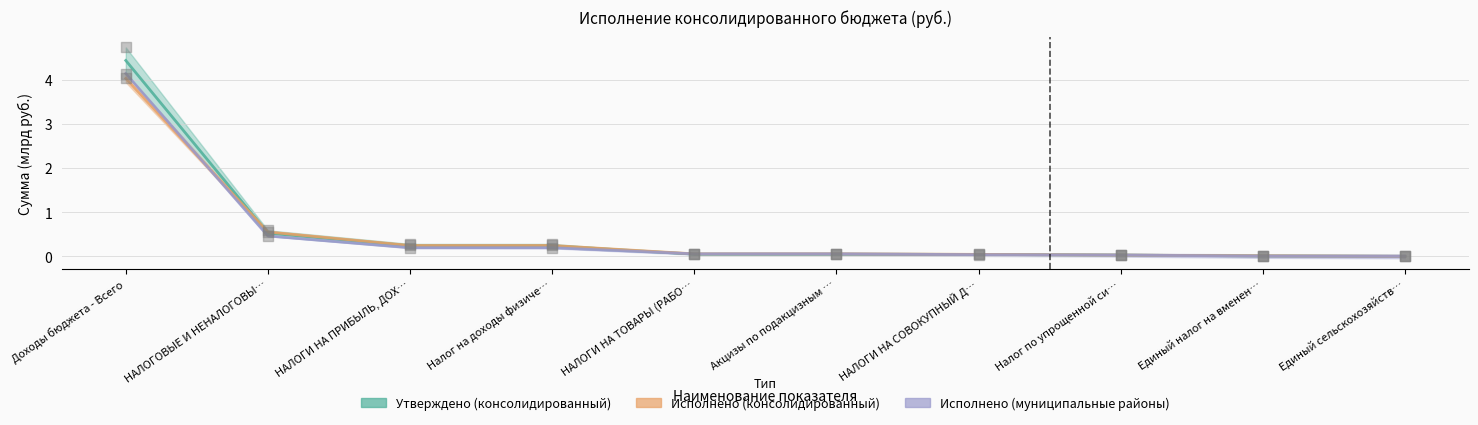

At which category is the sum across all series the highest?

Доходы бюджета - Всего